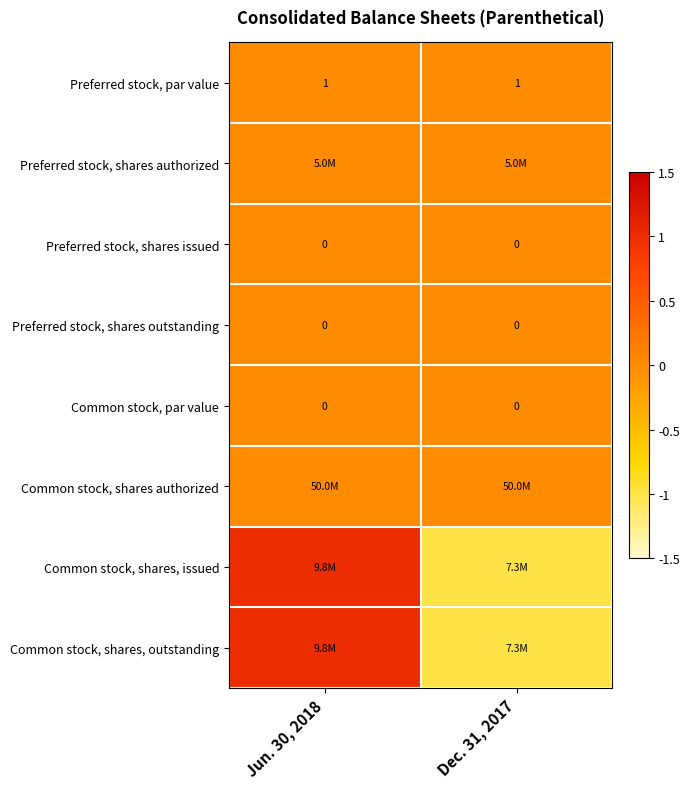

The Common stock, par value series shows 0 at Jun. 30, 2018. True or false?

True